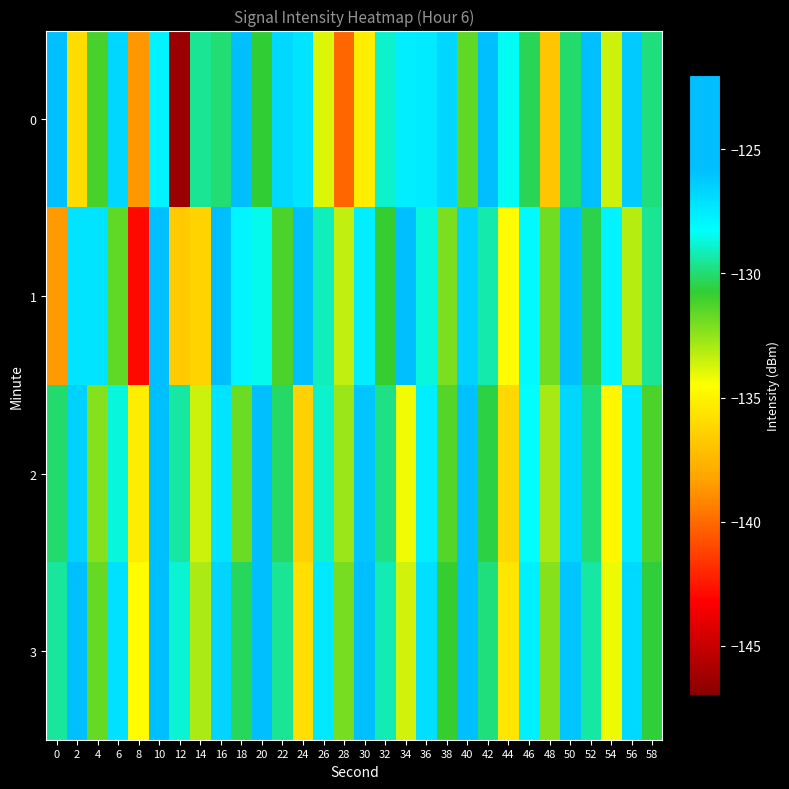

What is the difference between the highest and lowest values at 2?

10.7